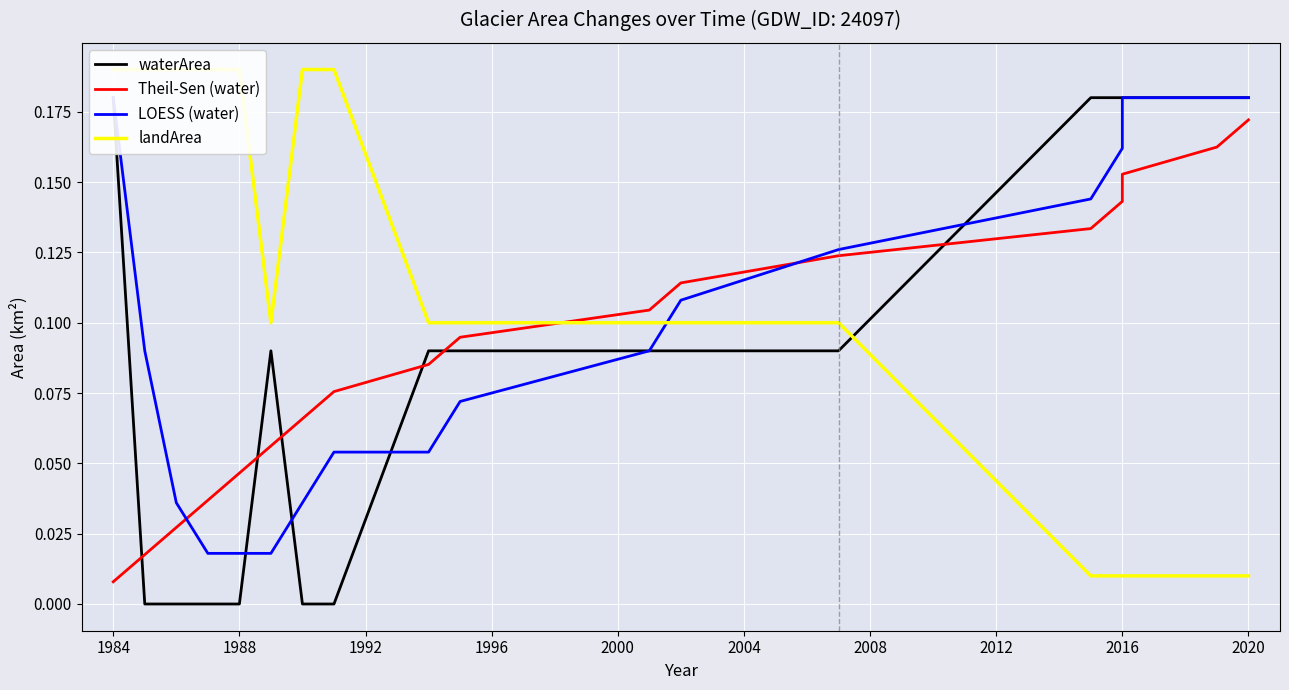

How many lines are shown in the chart?

4